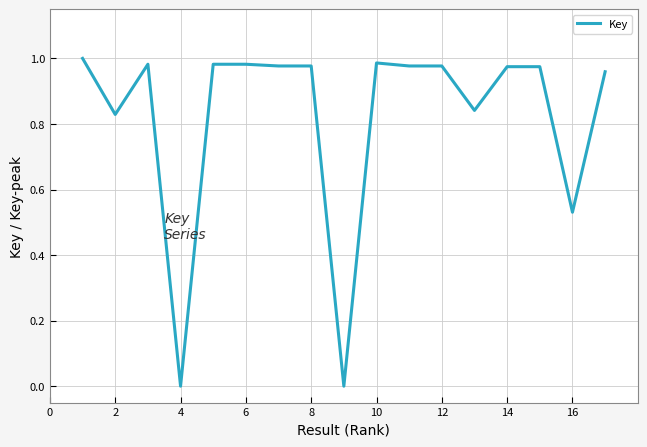

How many lines are shown in the chart?

1